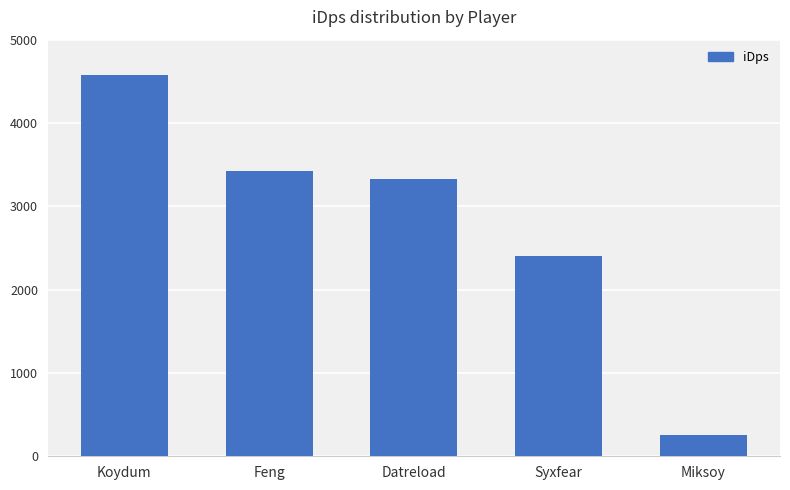

At which label is the value closest to 2413?

Syxfear